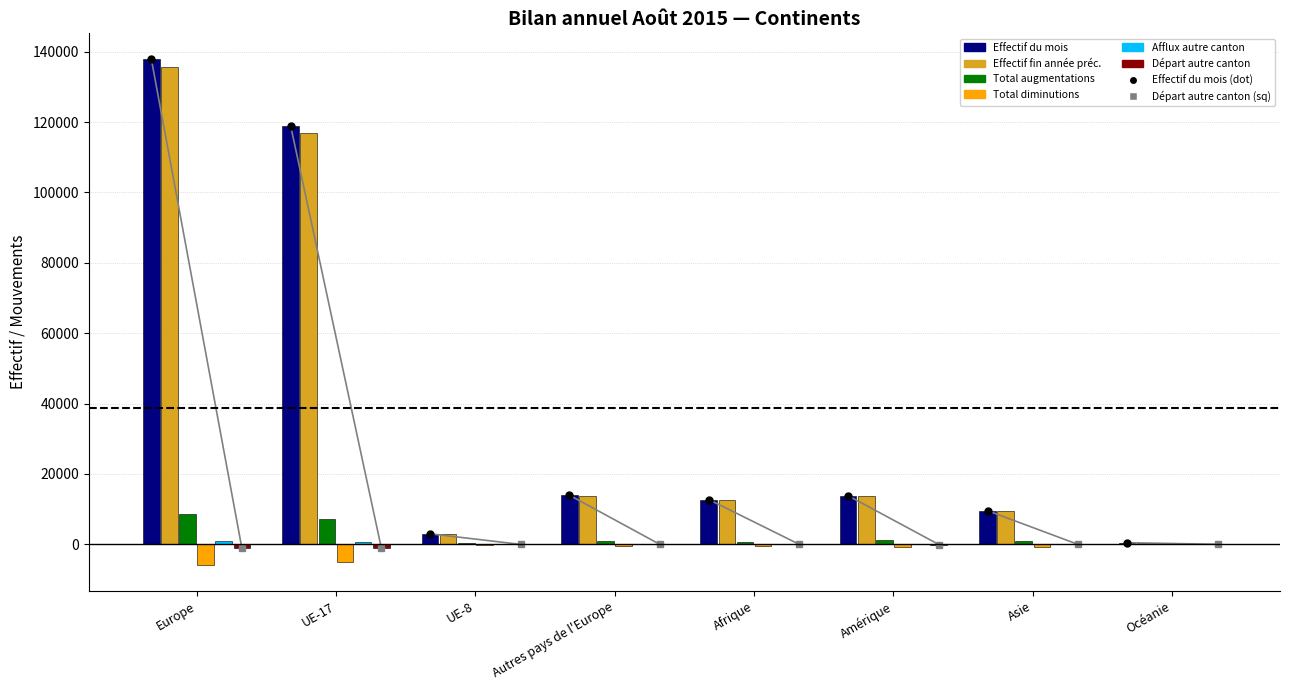

Which has a higher value, Océanie or UE-17?

UE-17